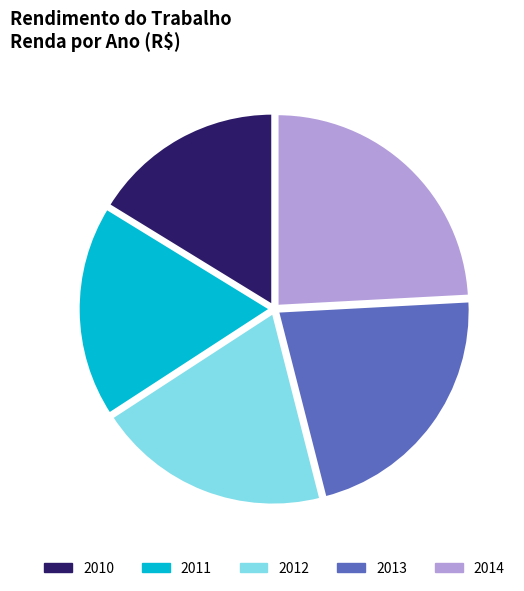

Which slice is the smallest?

2010